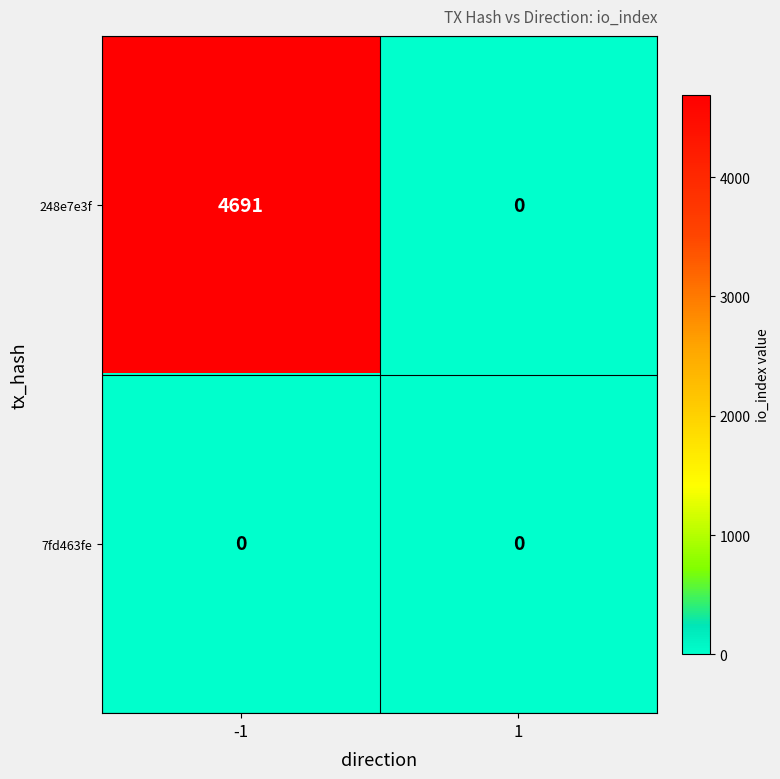

At which category is the sum across all series the highest?

-1